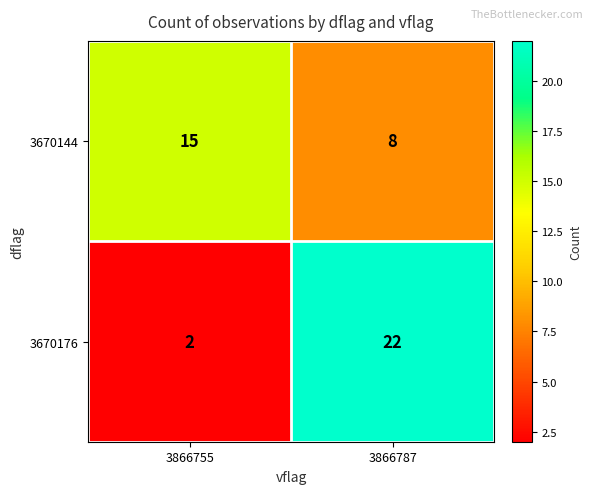

Which series changed the most between 3866755 and 3866787?

3670176